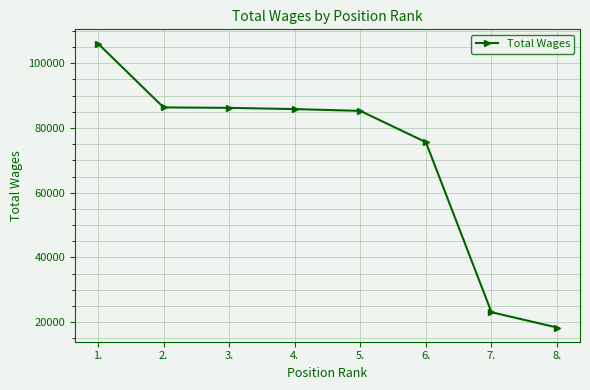

Approximately how many times larger is the value at 1. compared to 5.?

1.2